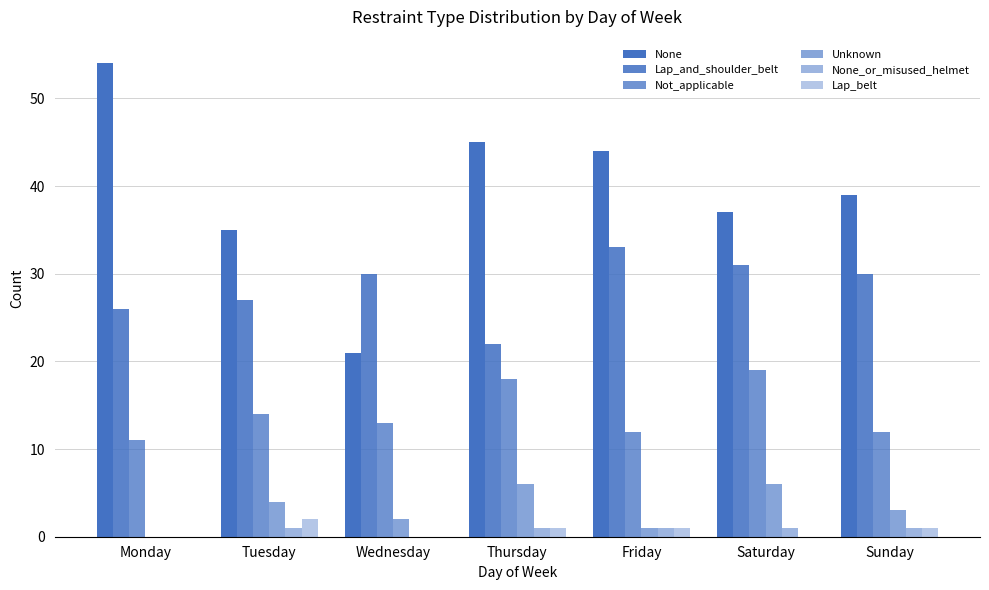

Between Monday and Friday, which series saw the biggest shift?

None